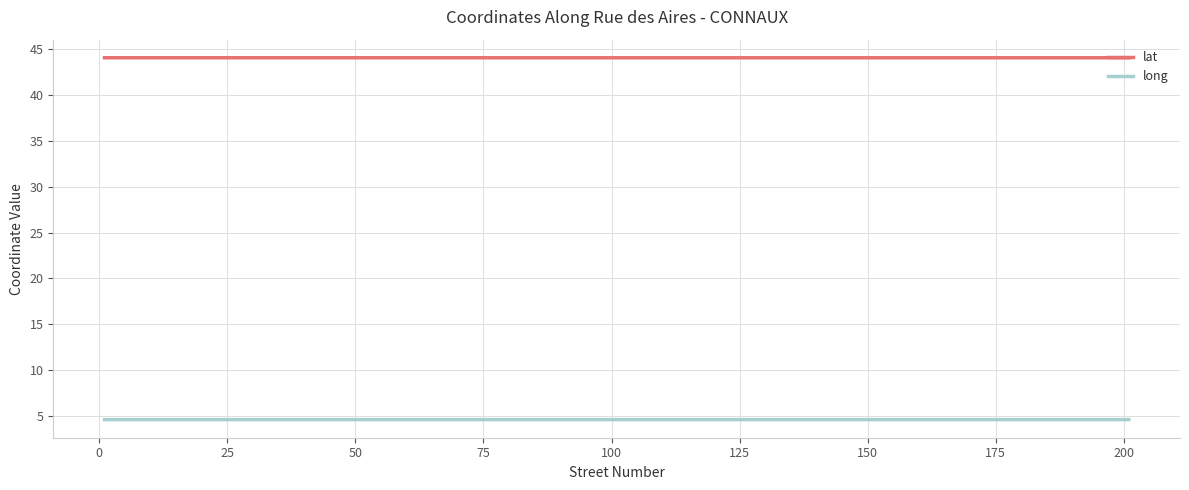

In long, how many points are higher than both neighbors (excluding endpoints)?

3